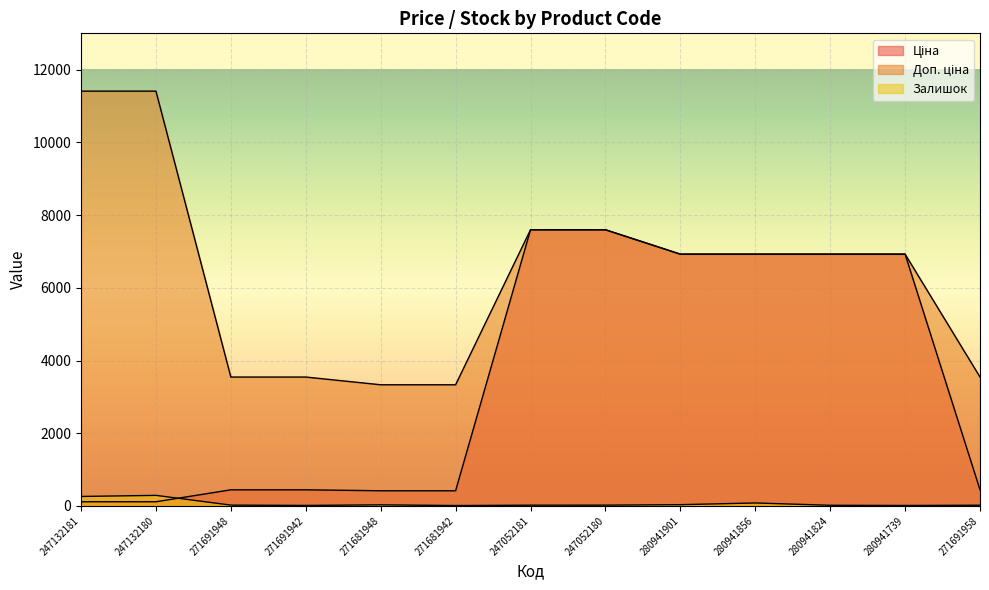

What is the label of the 5th point from the right?

280941901